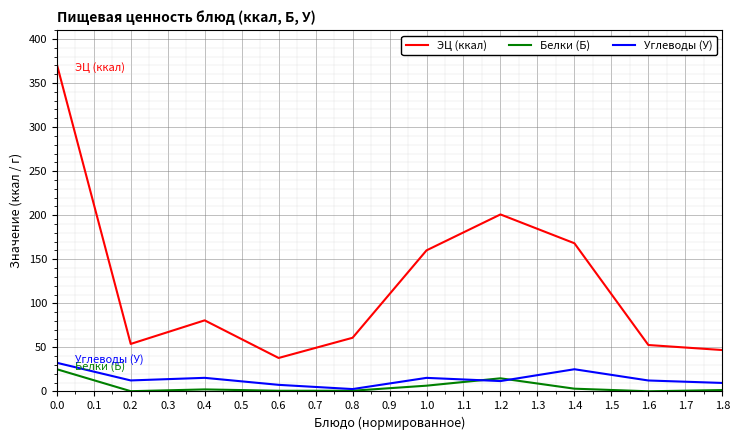

Which series has the largest range (max minus min)?

ЭЦ (ккал)